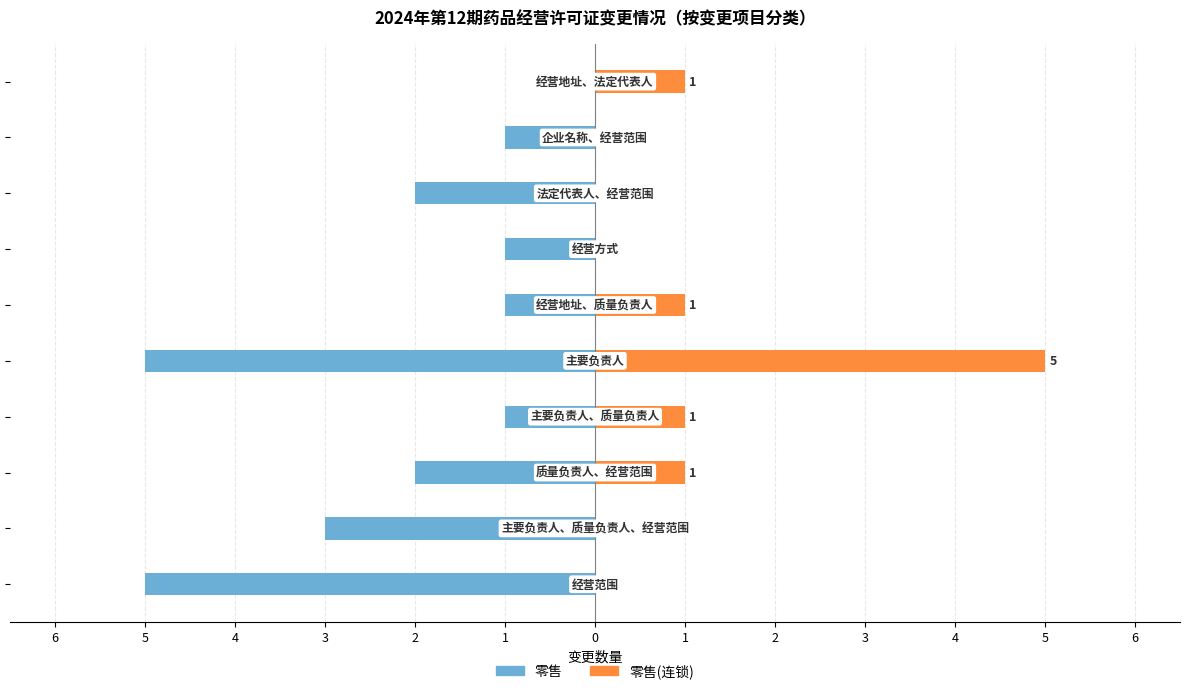

The 零售 series shows -1 at 0. True or false?

True